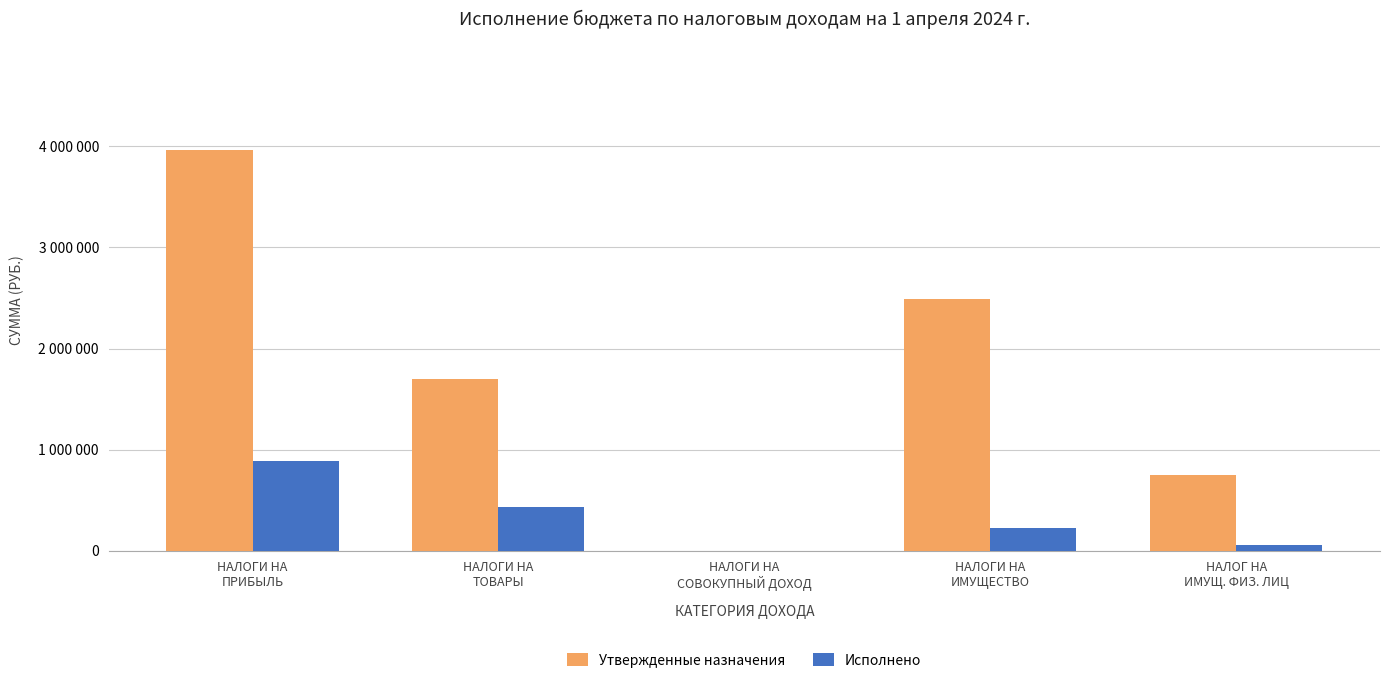

Where does the Утвержденные назначения series first go above 1696500?

НАЛОГИ НА
ПРИБЫЛЬ